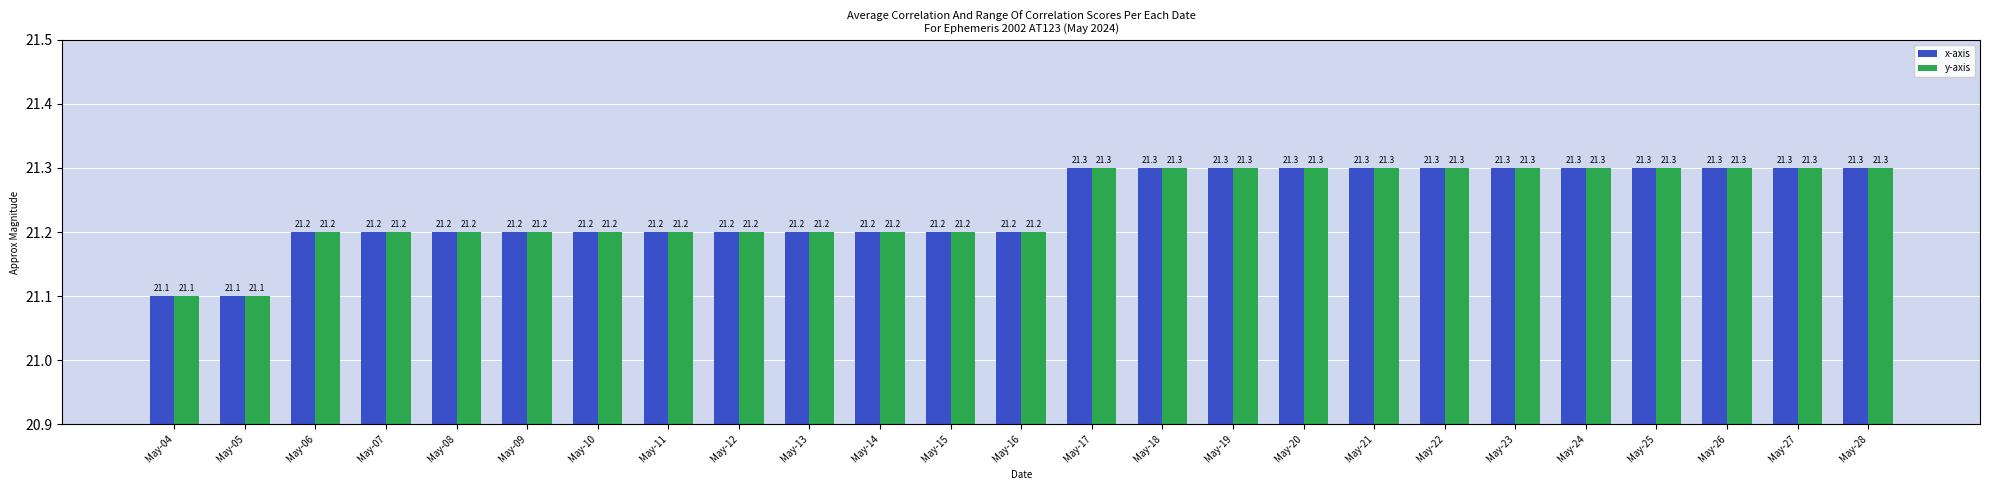

What is the minimum value shown in the chart?

21.1